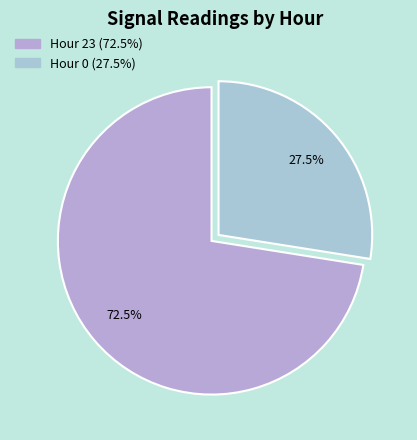

Which category has the smallest portion of the pie?

Hour 0